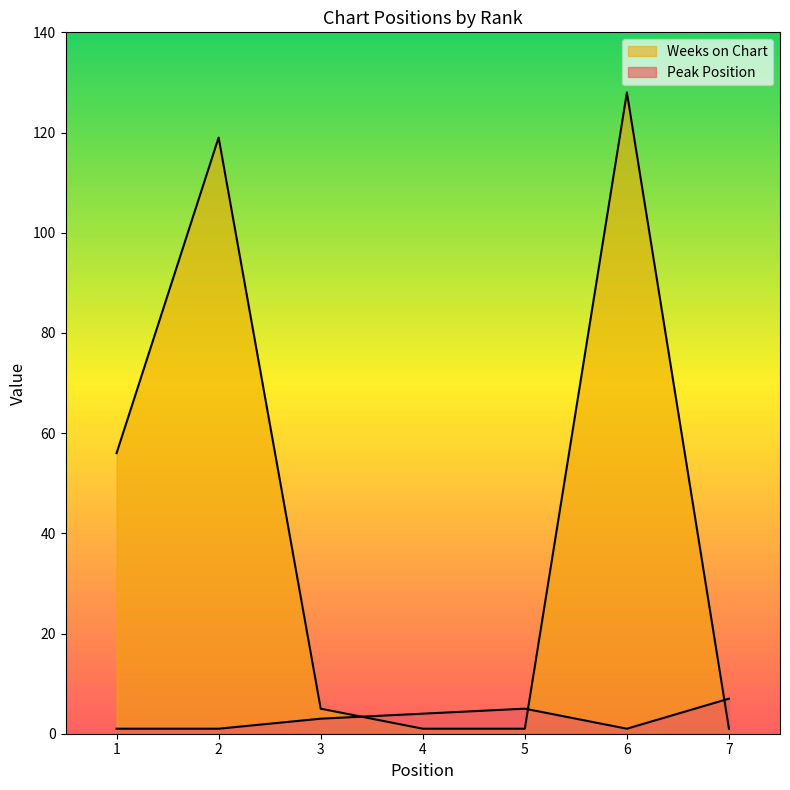

Does the chart display data point markers on the line(s)?

No